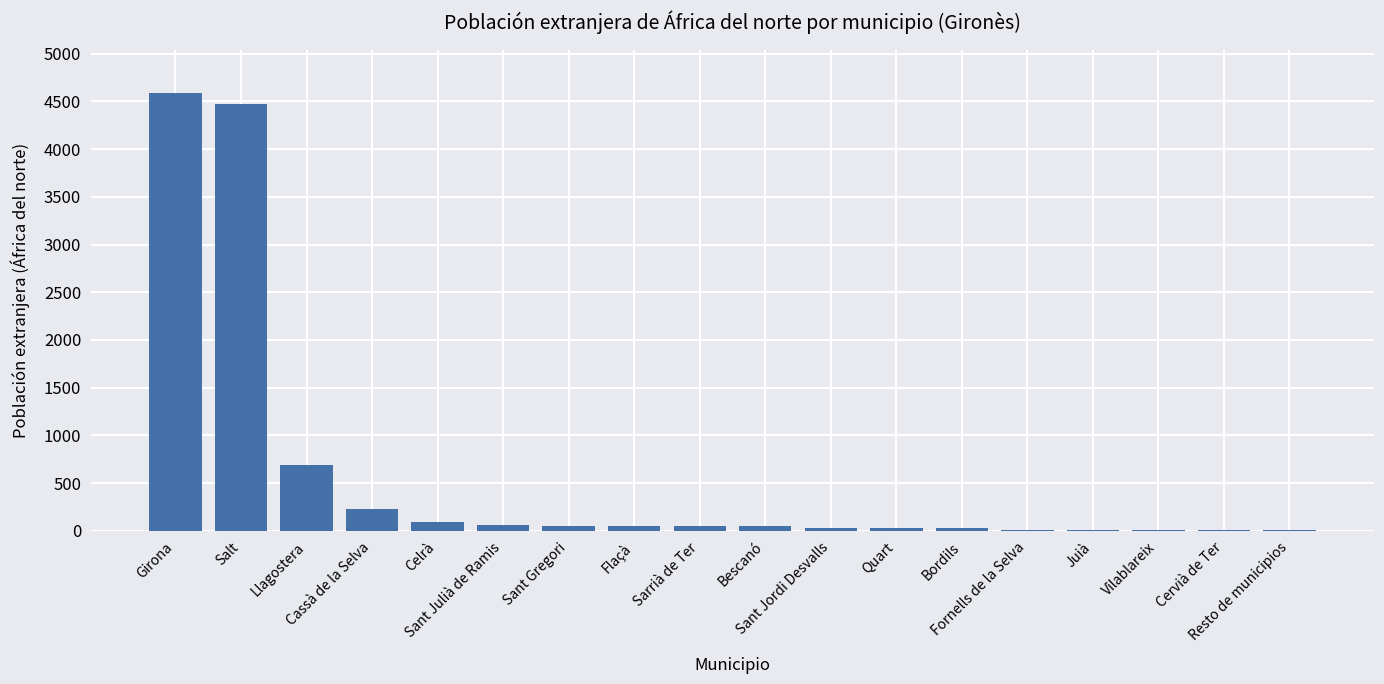

What is the maximum value shown in the chart?

4586